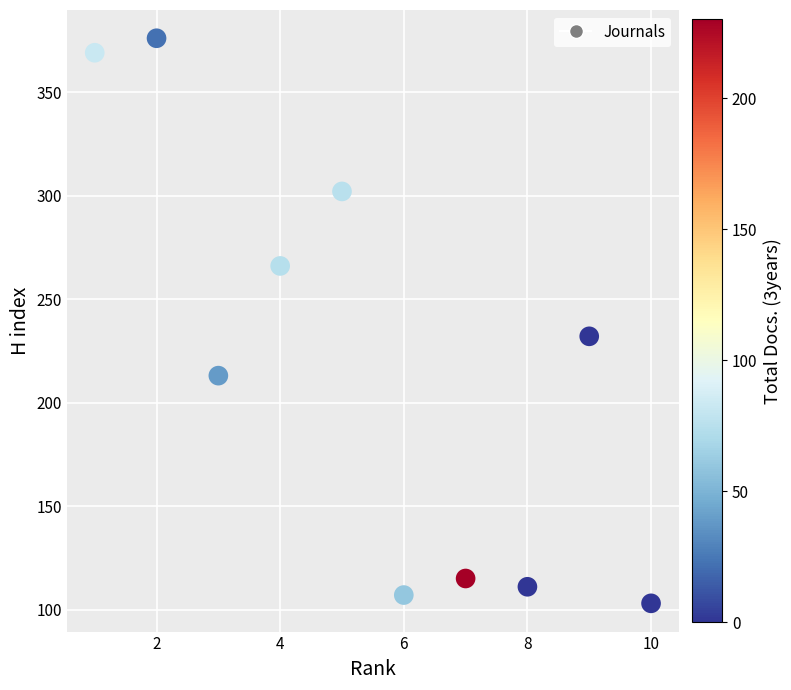

What Y value in the scatter plot is closest to 239?

232